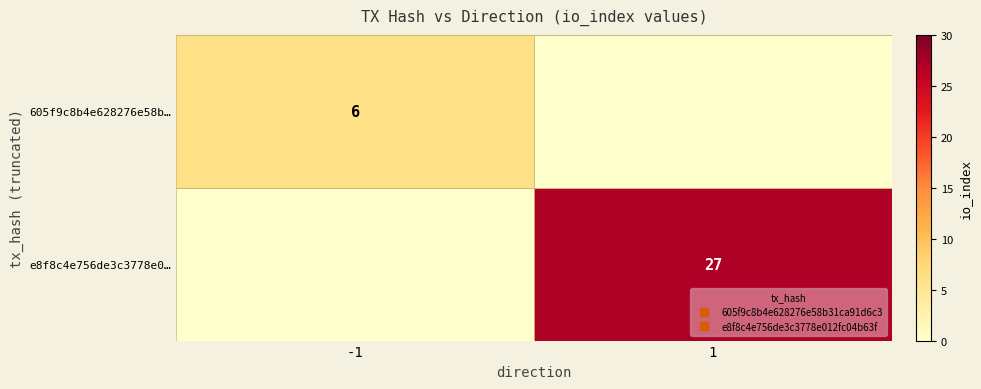

What is the average value of the 605f9c8b4e628276e58b… series?

3